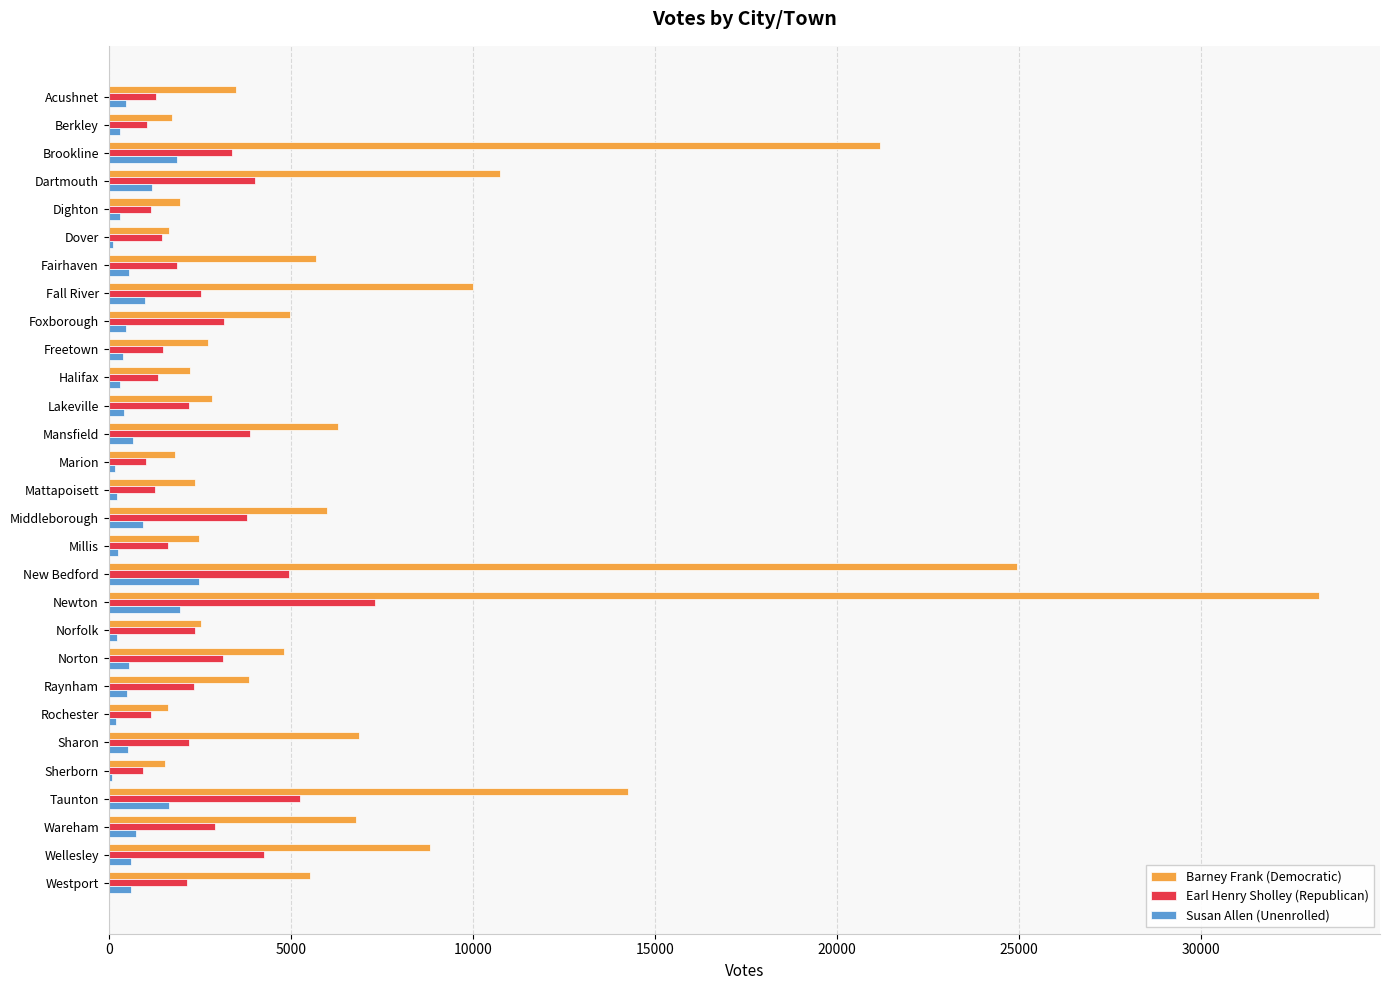

What are all the series names shown in the legend?

Barney Frank (Democratic), Earl Henry Sholley (Republican), Susan Allen (Unenrolled)